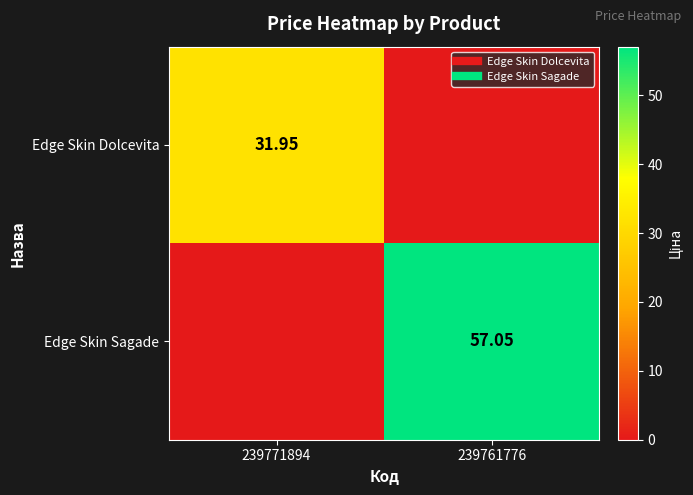

At which label does Edge Skin Sagade first exceed 57?

239761776